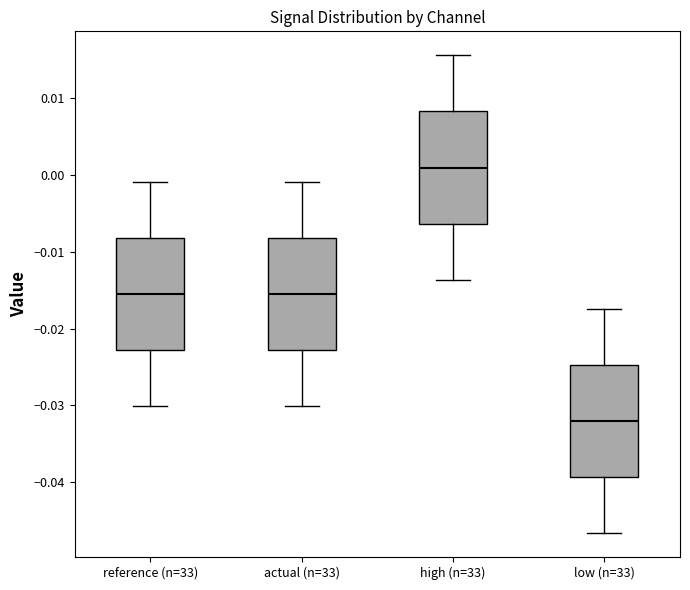

Reading left to right, read every box against the y-axis: the position of its median line, the range the box covers, and the ends of its whiskers. The values are not printed on the chart, so give them approximately, as read against the axis.

reference (n=33): median -0.016, box -0.023 to -0.008, whiskers -0.030 to -0.001
actual (n=33): median -0.016, box -0.023 to -0.008, whiskers -0.030 to -0.001
high (n=33): median 0.001, box -0.006 to 0.008, whiskers -0.014 to 0.016
low (n=33): median -0.032, box -0.039 to -0.025, whiskers -0.047 to -0.017